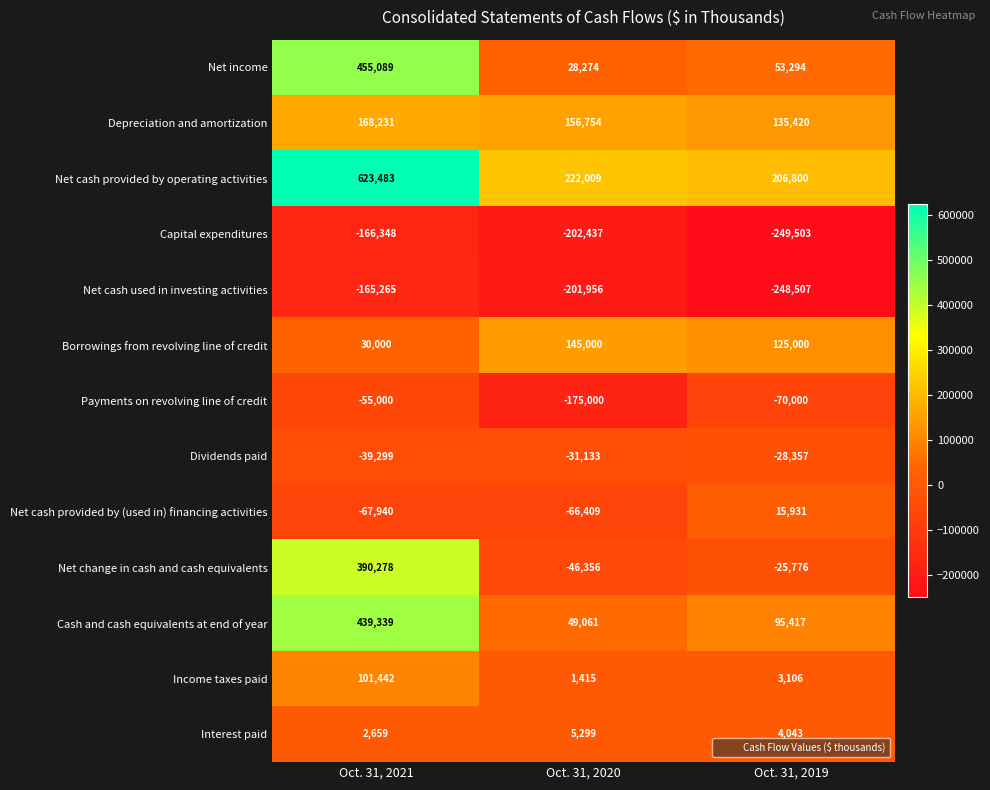

List the labels in order of Net cash provided by (used in) financing activities value, largest first.

Oct. 31, 2019, Oct. 31, 2020, Oct. 31, 2021